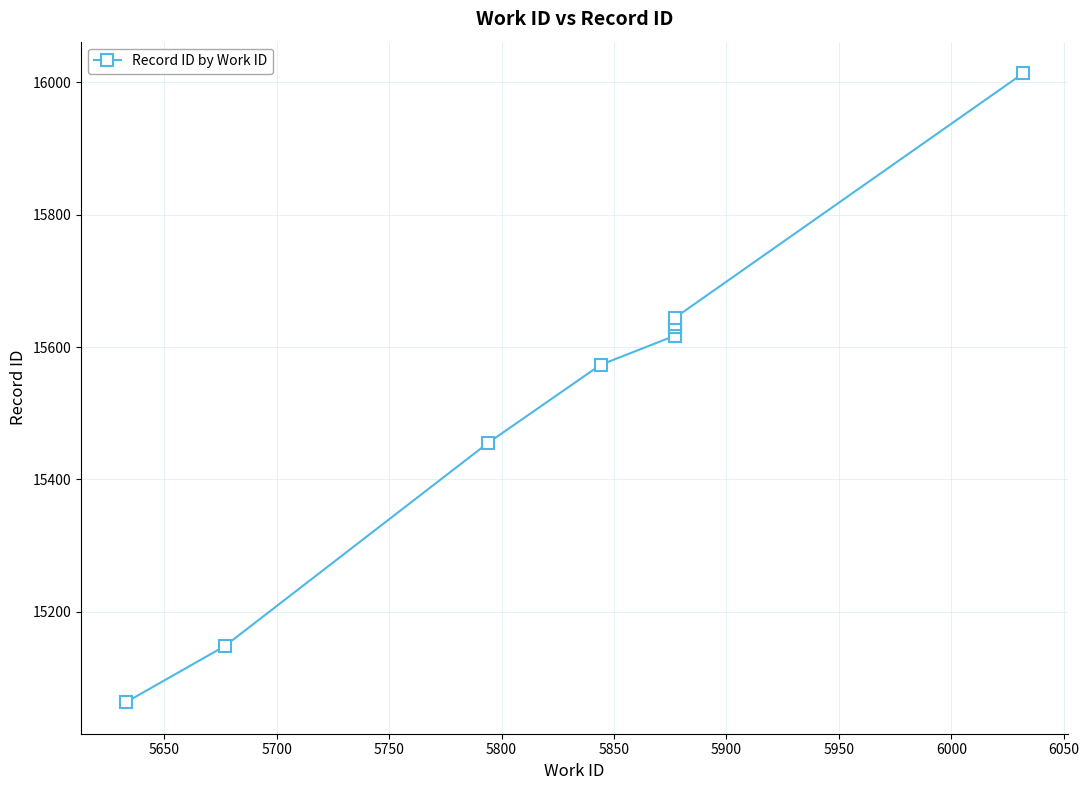

What is the ratio of the value at 5850 to the value at 6000?

1.0